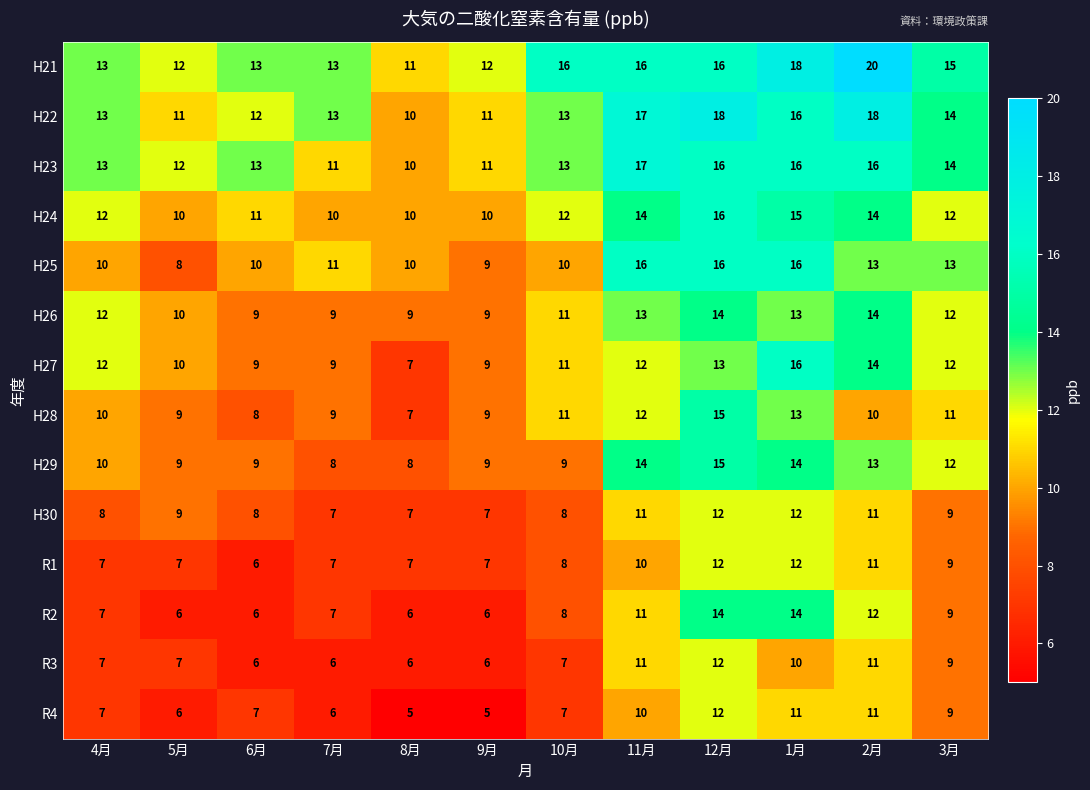

What is the average value of the H27 series?

11